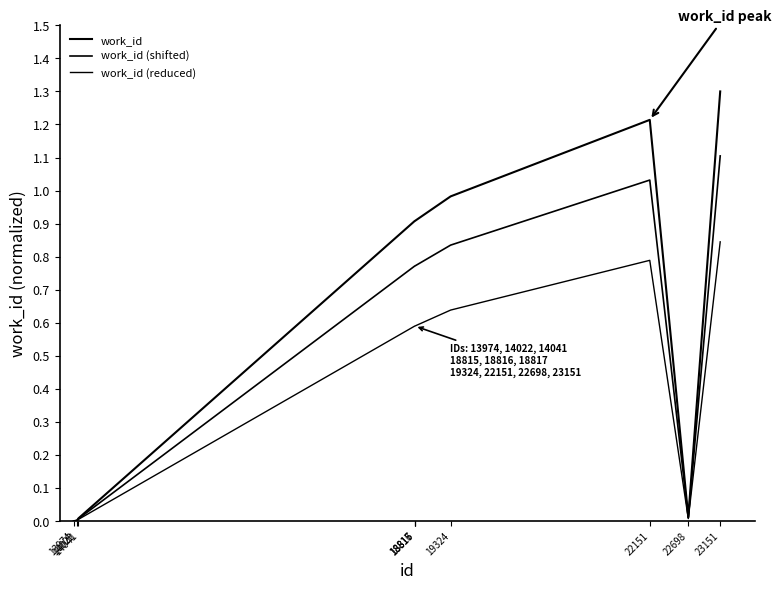

Which series has the largest total across all categories?

work_id